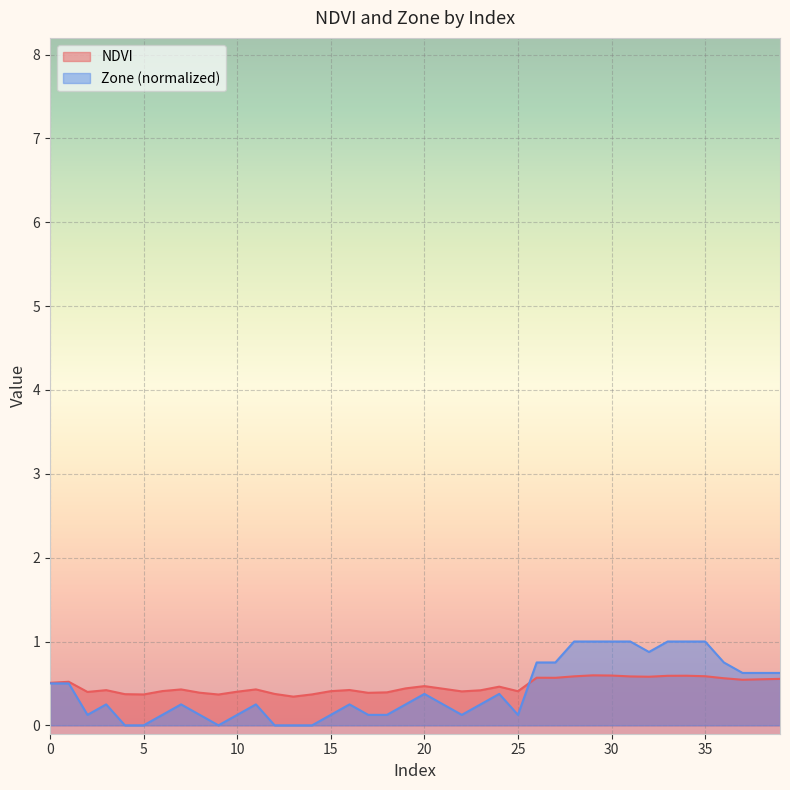

How many Zone values are between 0 and 1?

40